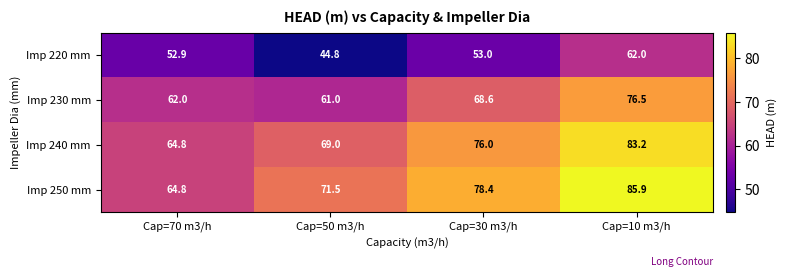

Reading left to right, transcribe all the data shown in this chart.

Imp 220 mm: 52.9	44.8	53.0	62.0
Imp 230 mm: 62.0	61.0	68.6	76.5
Imp 240 mm: 64.8	69.0	76.0	83.2
Imp 250 mm: 64.8	71.5	78.4	85.9